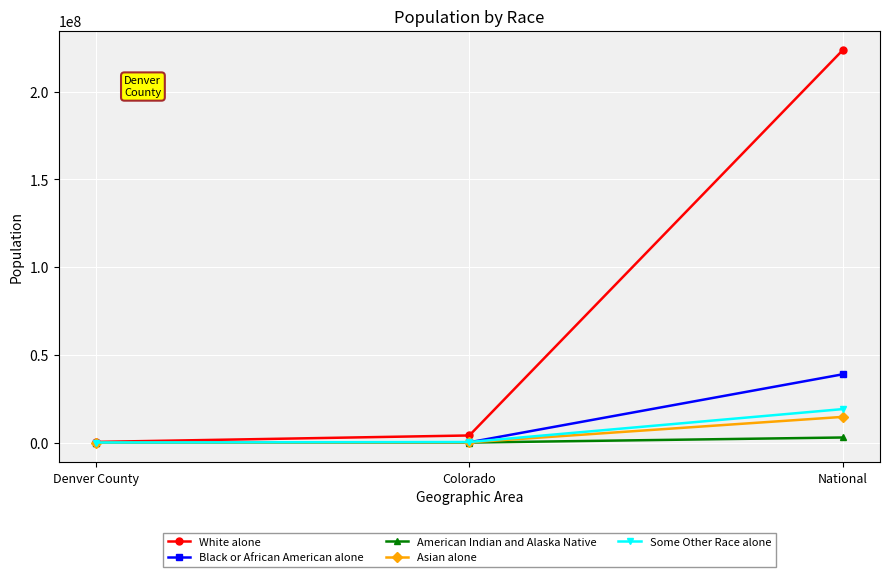

The Some Other Race alone series shows 364140 at Colorado. True or false?

True